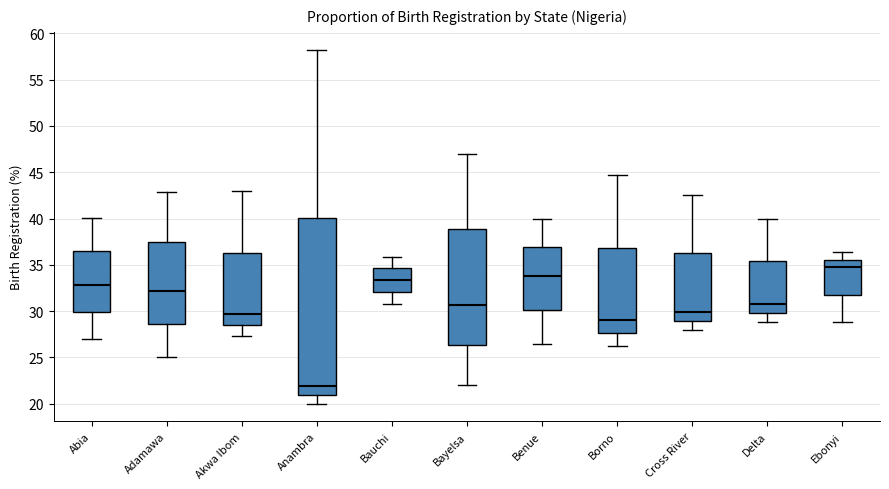

Reading left to right, transcribe this box plot: for each box, give where its median line is, the range the box spans, and where its two whiskers end, as read against the y-axis. The values are not printed on the chart, so give them approximately, as read against the axis.

Abia: median 33.0, box 30.0 to 36.5, whiskers 27.0 to 40.0
Adamawa: median 32.0, box 28.5 to 37.5, whiskers 25.0 to 43.0
Akwa Ibom: median 29.5, box 28.5 to 36.5, whiskers 27.5 to 43.0
Anambra: median 22.0, box 21.0 to 40.0, whiskers 20.0 to 58.0
Bauchi: median 33.5, box 32.0 to 34.5, whiskers 30.5 to 36.0
Bayelsa: median 30.5, box 26.5 to 39.0, whiskers 22.0 to 47.0
Benue: median 34.0, box 30.0 to 37.0, whiskers 26.5 to 40.0
Borno: median 29.0, box 27.5 to 37.0, whiskers 26.5 to 44.5
Cross River: median 30.0, box 29.0 to 36.0, whiskers 28.0 to 42.5
Delta: median 30.5, box 30.0 to 35.5, whiskers 29.0 to 40.0
Ebonyi: median 34.5, box 32.0 to 35.5, whiskers 29.0 to 36.5